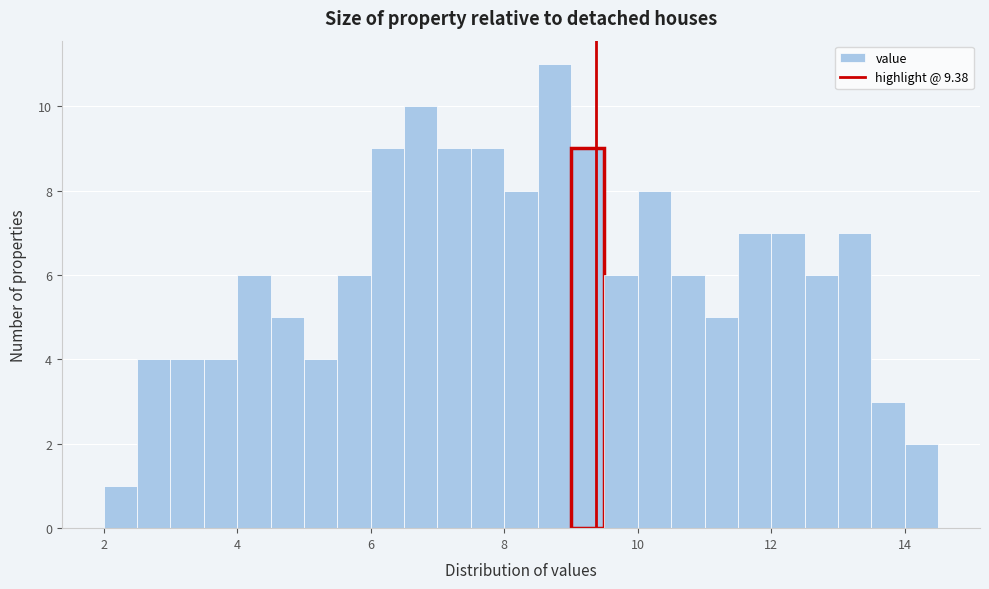

Read against the x-axis, roughly where is the centre of the tallest bar?

8.8